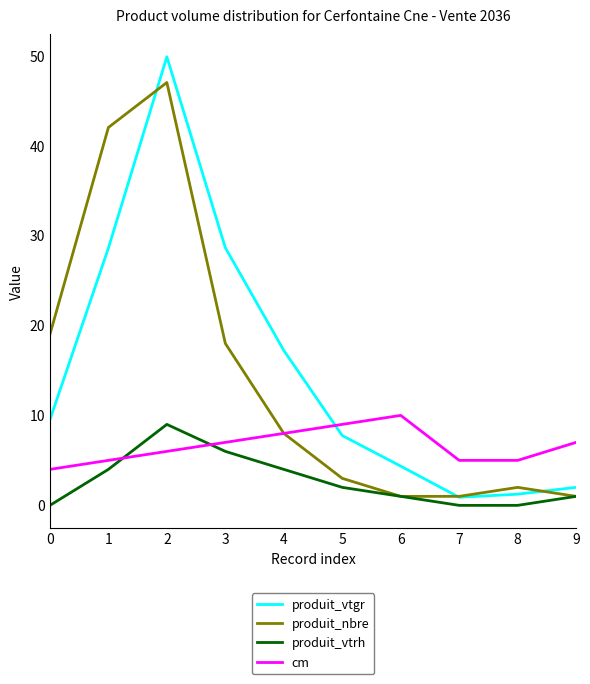

Reading right to left, transcribe all the data shown in this chart.

produit_vtgr: 2.0	1.2	0.9	4.4	7.8	17.2	28.6	49.9	28.6	9.5
produit_nbre: 1.0	2.0	1.0	1.0	3.0	8.0	18.0	47.0	42.0	19.0
produit_vtrh: 1.0	0.0	0.0	1.0	2.0	4.0	6.0	9.0	4.0	0.0
cm: 7.0	5.0	5.0	10.0	9.0	8.0	7.0	6.0	5.0	4.0